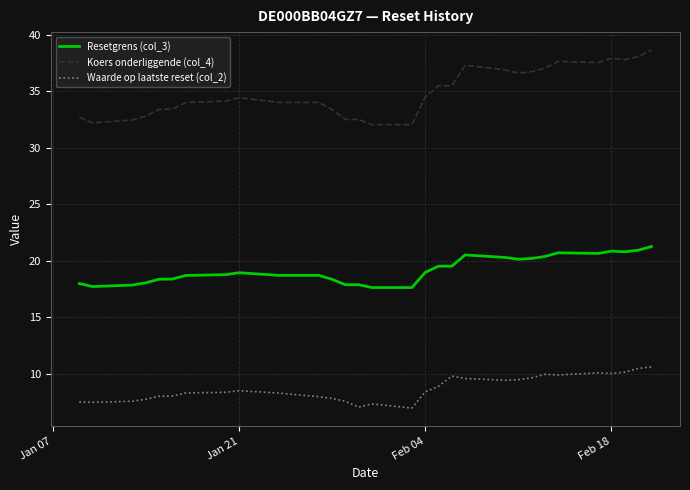

What is the difference between the maximum and minimum values in the Resetgrens (col_3) series?

3.6